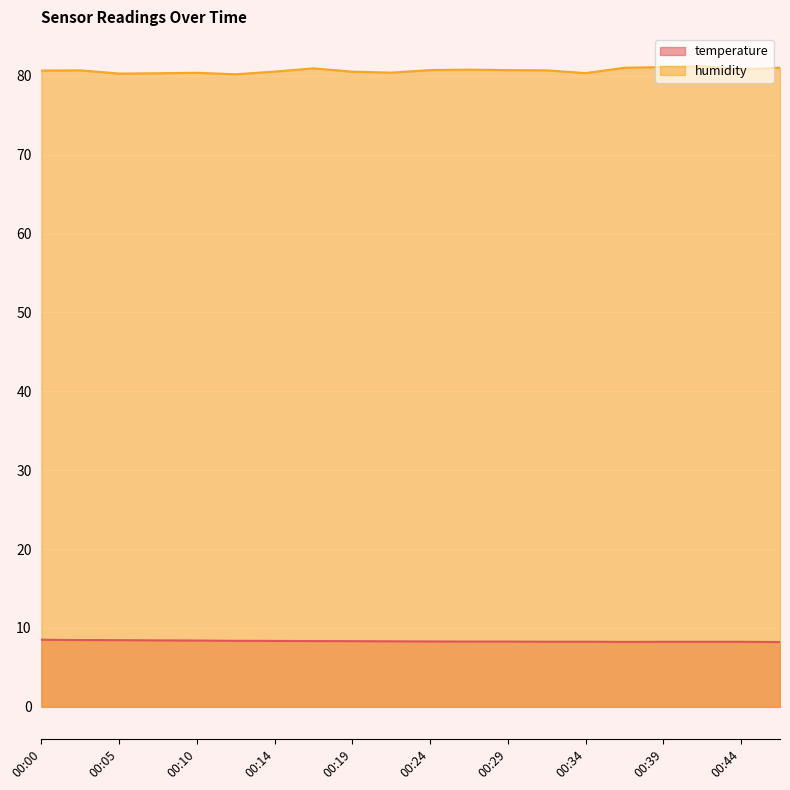

What is the value of the humidity point at the 7th from the left?

80.5